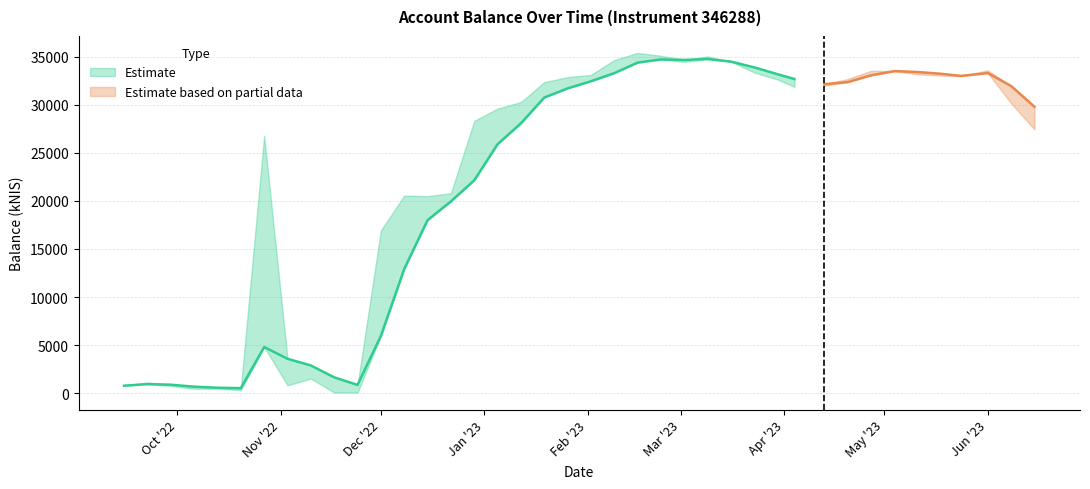

Where is the first local minimum for Smoothed trend?

2022-10-20